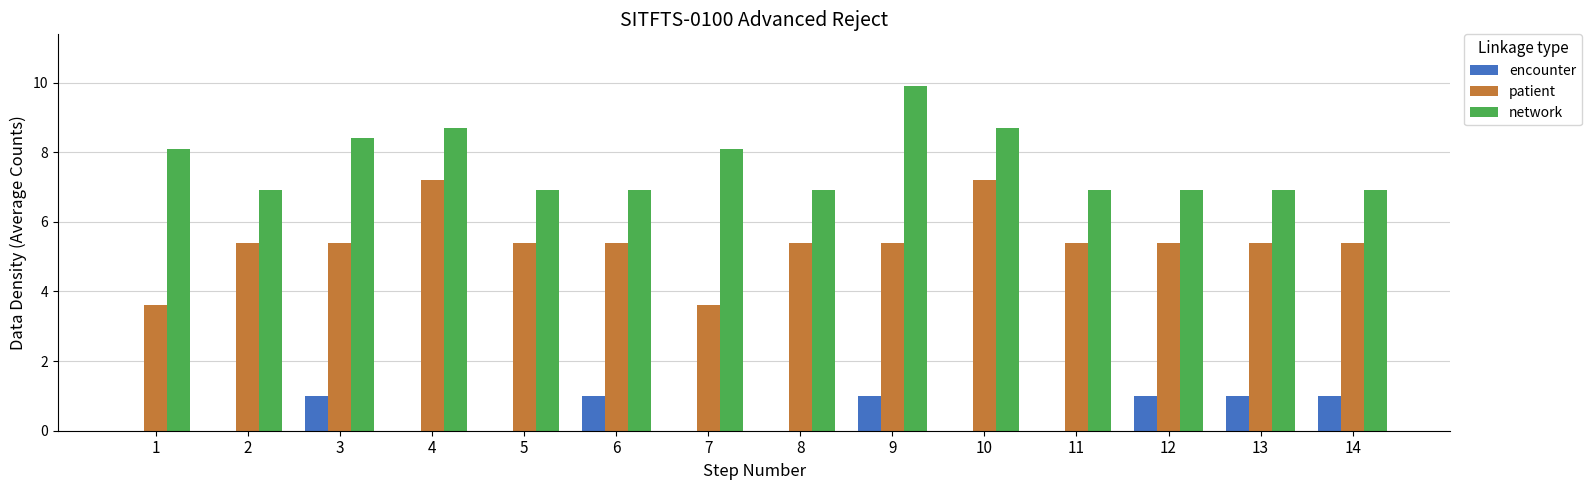

Is the value of patient at 4 greater than the value of network at 6?

Yes